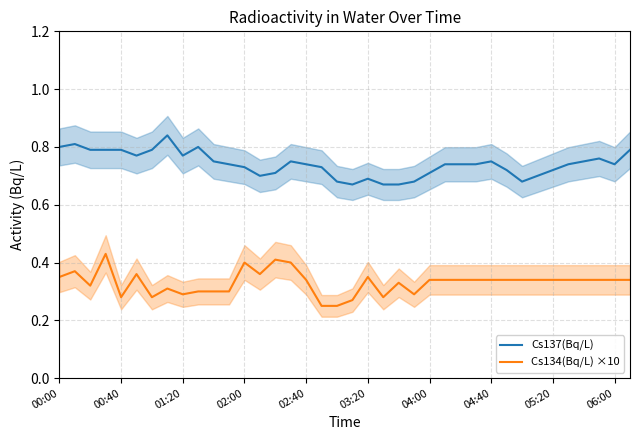

Is it true that Cs137(Bq/L) equals 0.7 at 22?

True